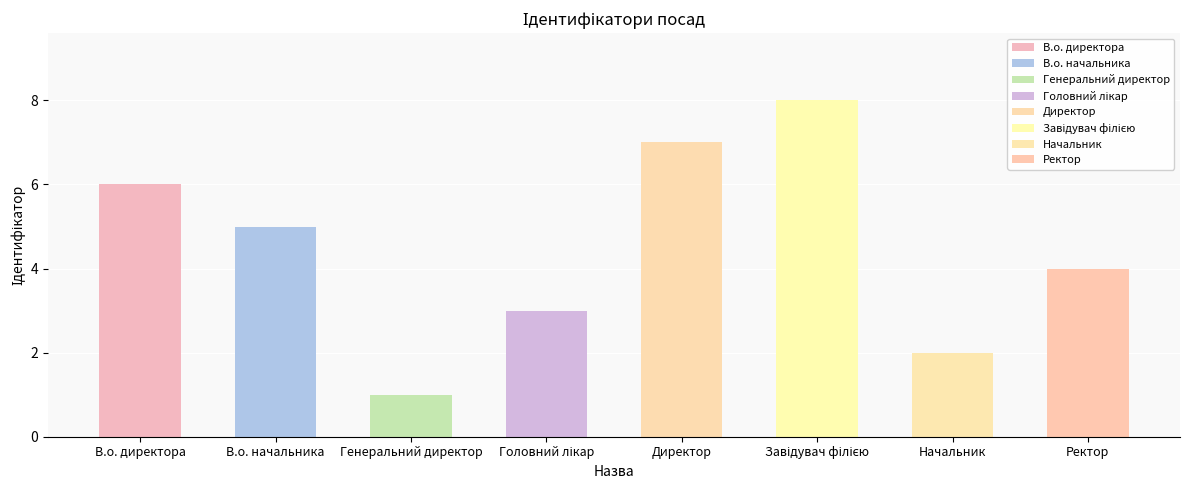

What is the difference between the second highest and minimum values?

6